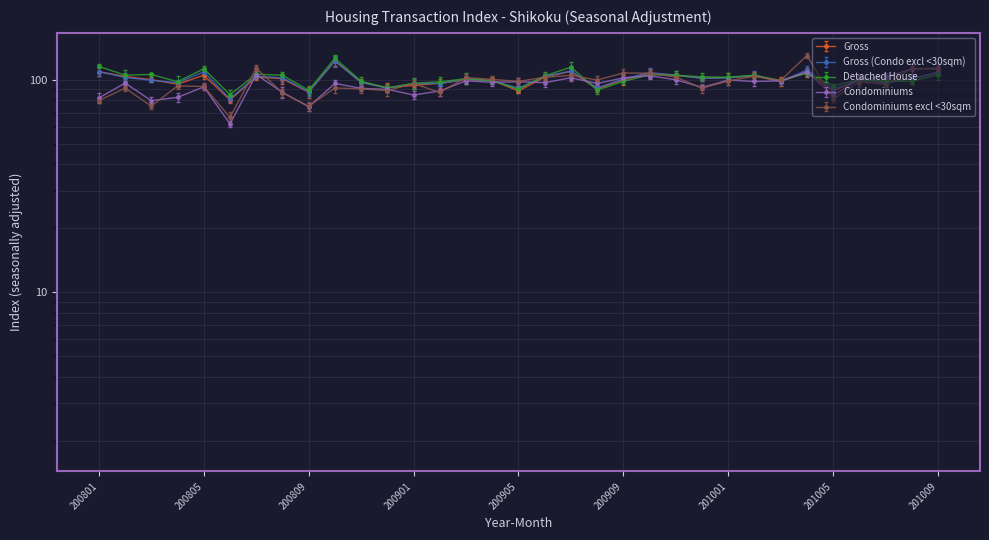

How many categories are shown in the chart?

33